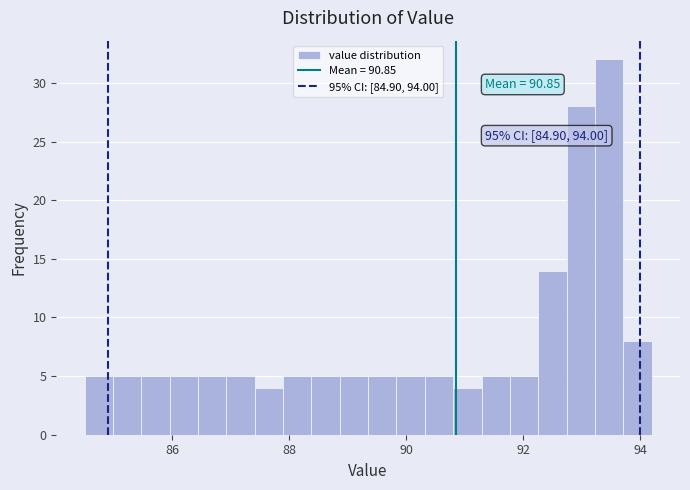

Around what value on the x-axis is the tallest bar? Give the approximate position of its centre, as read against the axis.

93.4